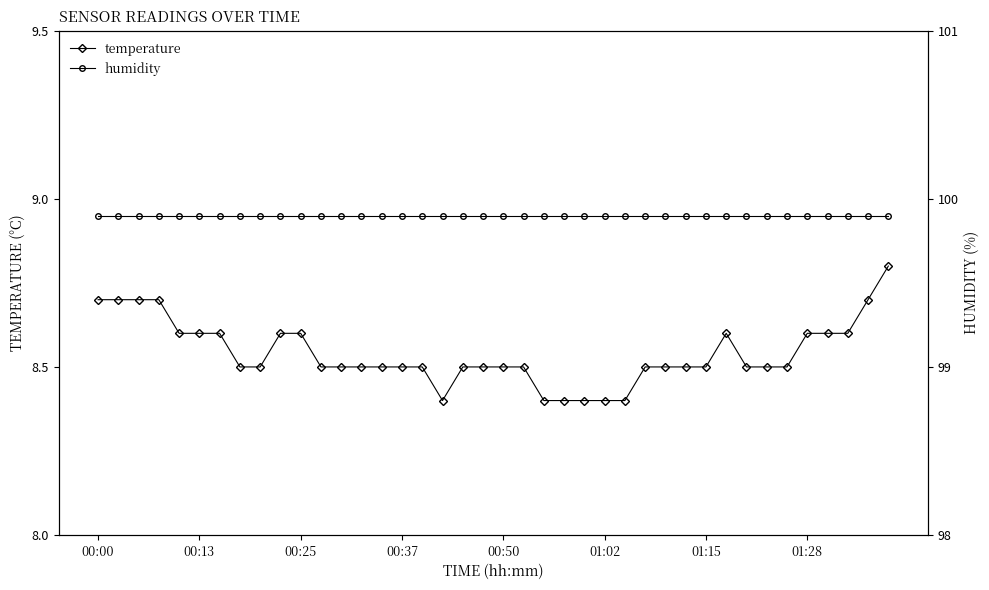

Which series has the largest range (max minus min)?

temperature